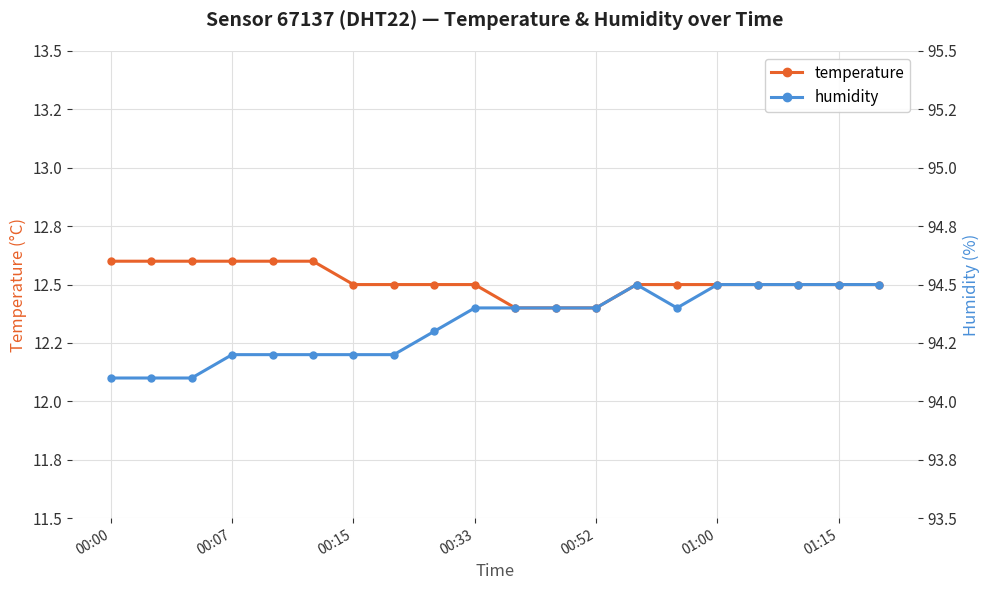

True or false: humidity has more than 0 interior local peaks.

True